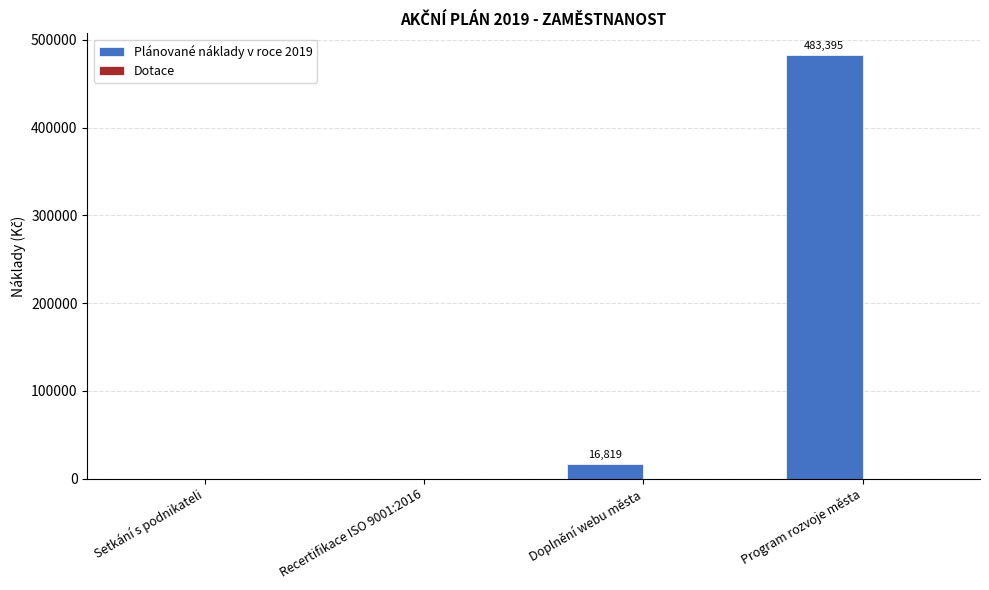

Read the value at Program rozvoje města, to the nearest 50.

483400